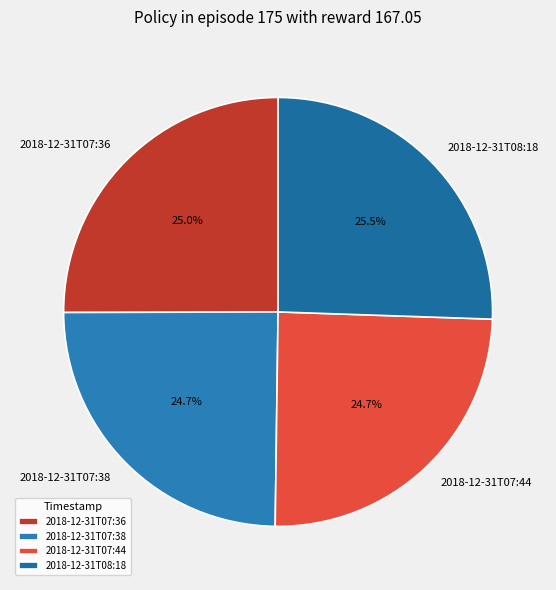

Approximately how many times larger is the value at 2018-12-31T07:44 compared to 2018-12-31T07:38?

1.0